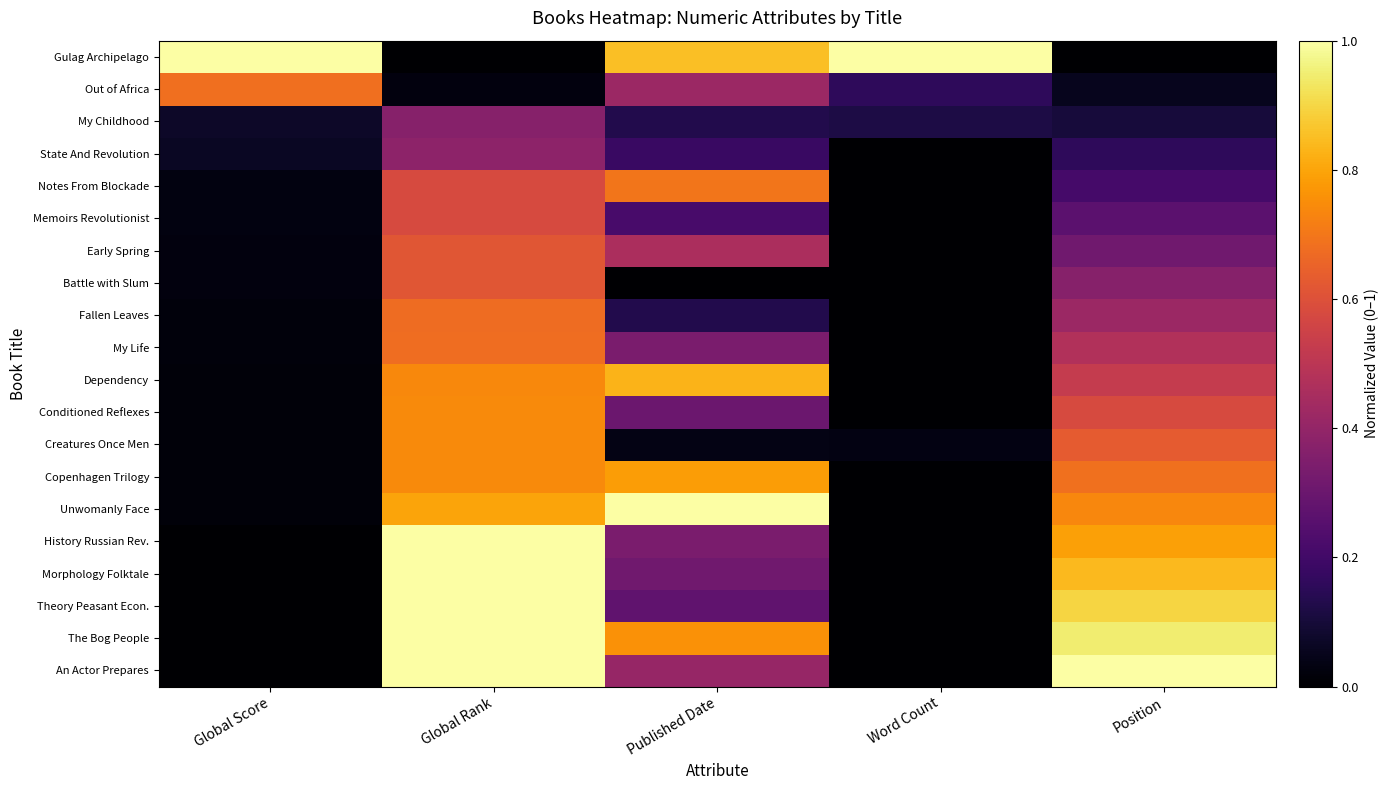

Which series has the widest spread of values?

Gulag Archipelago